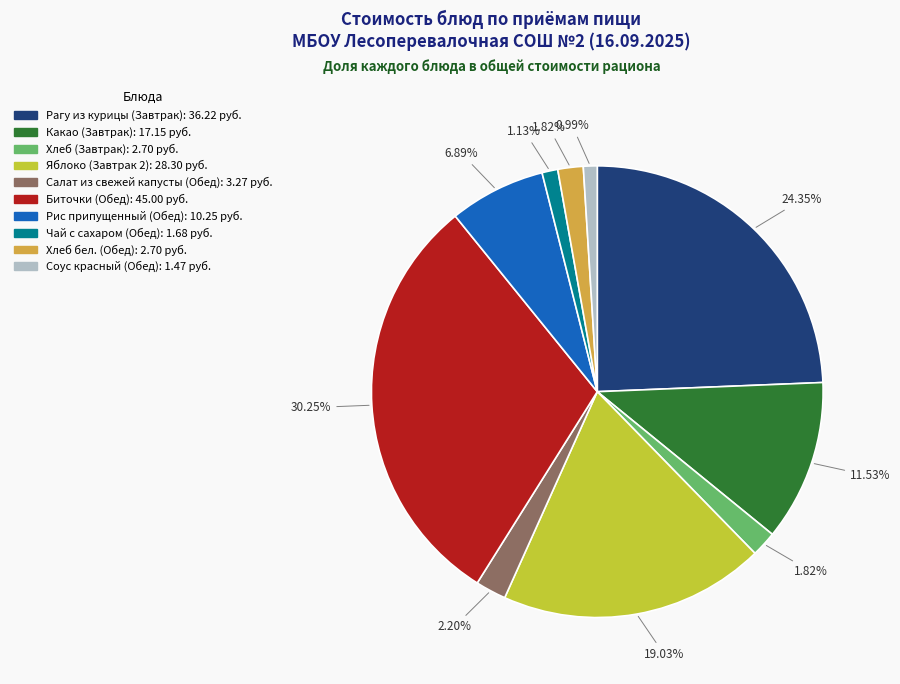

Is it true that Соус красный (Обед) is 1% of the pie?

True